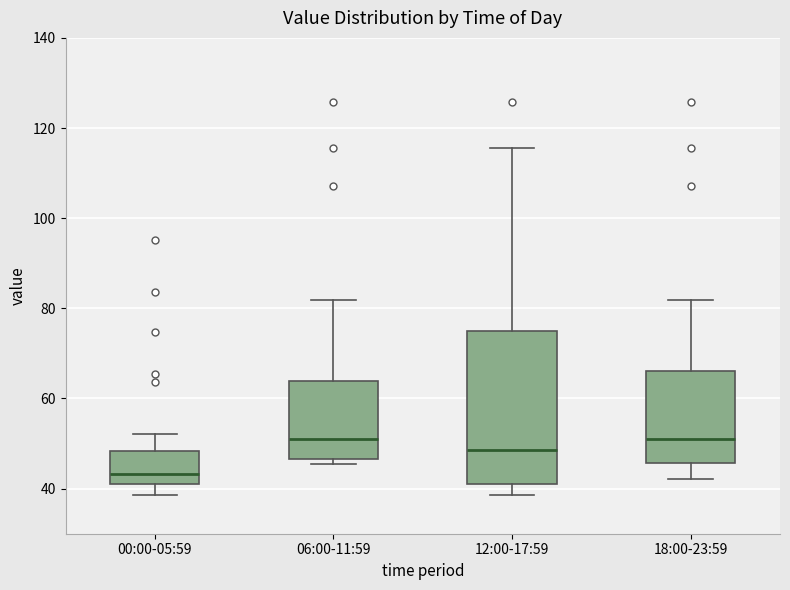

Reading left to right, transcribe this box plot: for each box, give where its median line is, the range the box spans, and where its two whiskers end, as read against the y-axis. The values are not printed on the chart, so give them approximately, as read against the axis.

00:00-05:59: median 44, box 40 to 48, whiskers 38 to 52
06:00-11:59: median 52, box 46 to 64, whiskers 46 (just below the box's lower edge) to 82
12:00-17:59: median 48, box 40 to 74, whiskers 38 to 116
18:00-23:59: median 52, box 46 to 66, whiskers 42 to 82